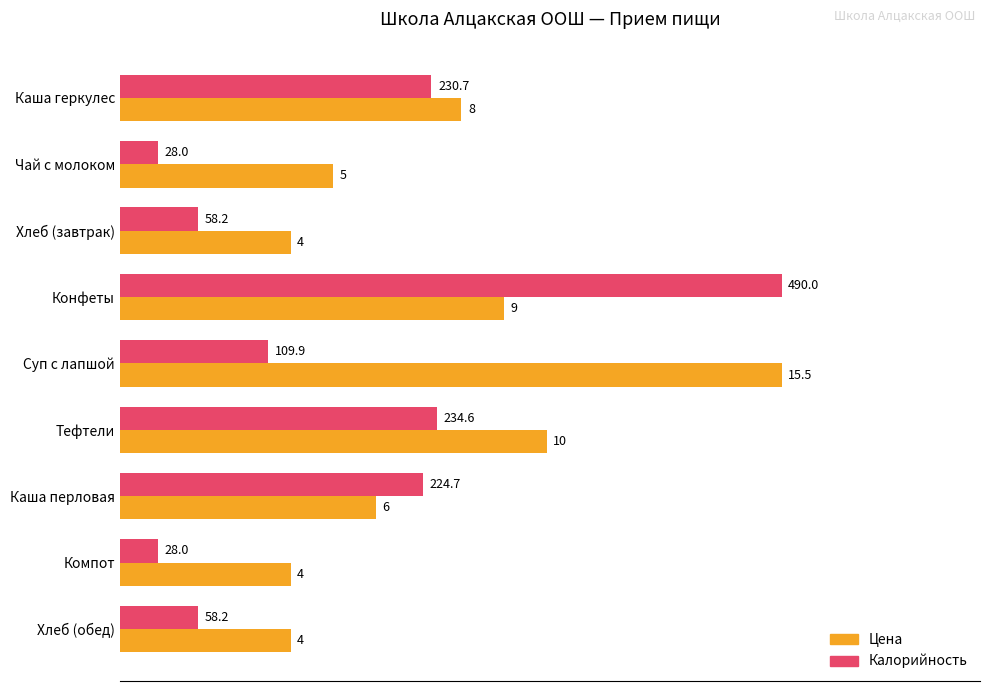

What are all the series names shown in the legend?

Цена, Калорийность